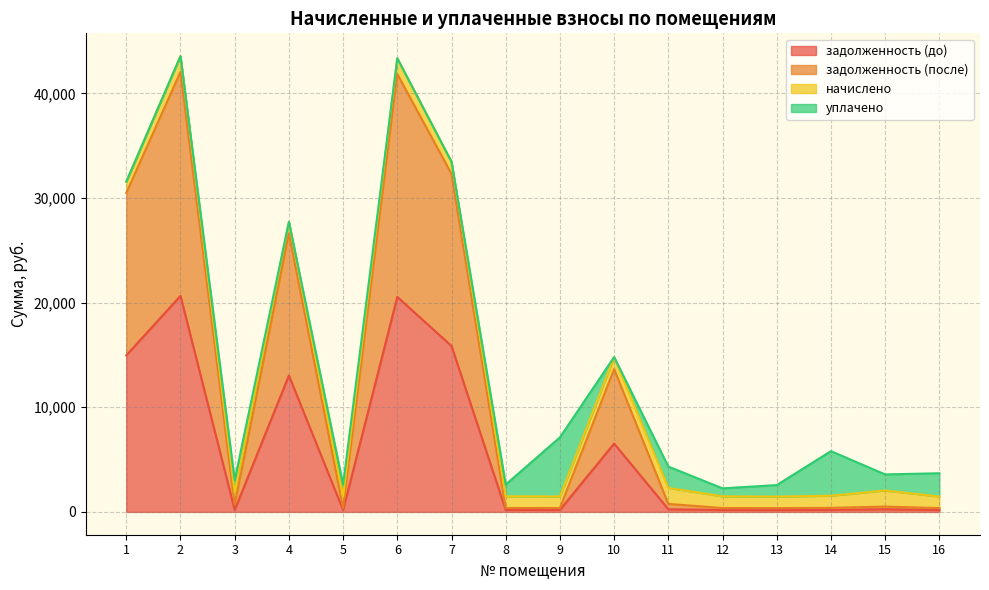

What is the value of the задолженность (до) point at the 10th from the left?

6533.4